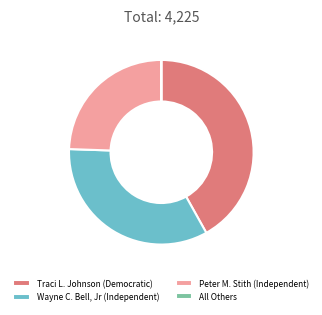

Does Traci L. Johnson (Democratic) represent more than half of the total?

No